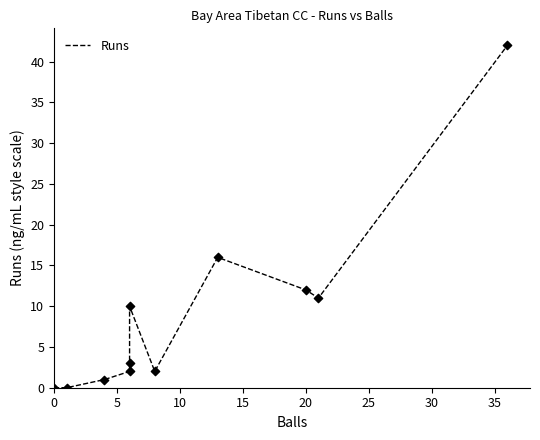

Between 25 and 5, which is larger?

25